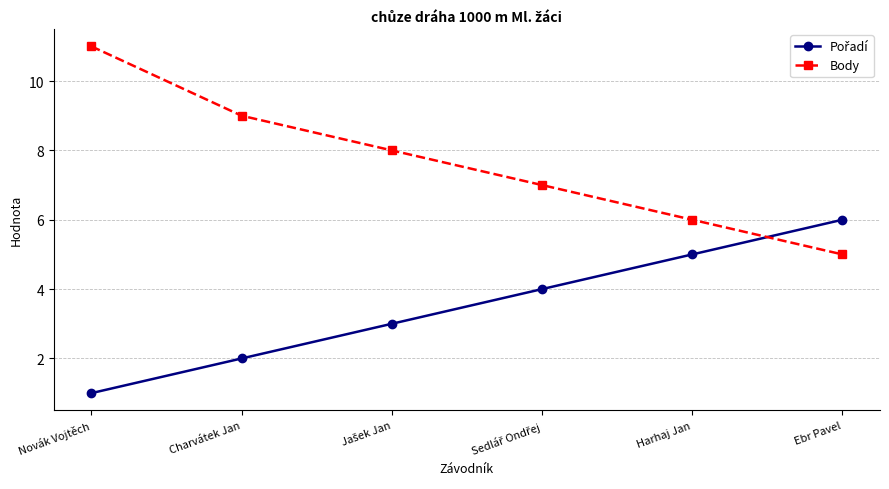

Which series has the widest spread of values?

Body